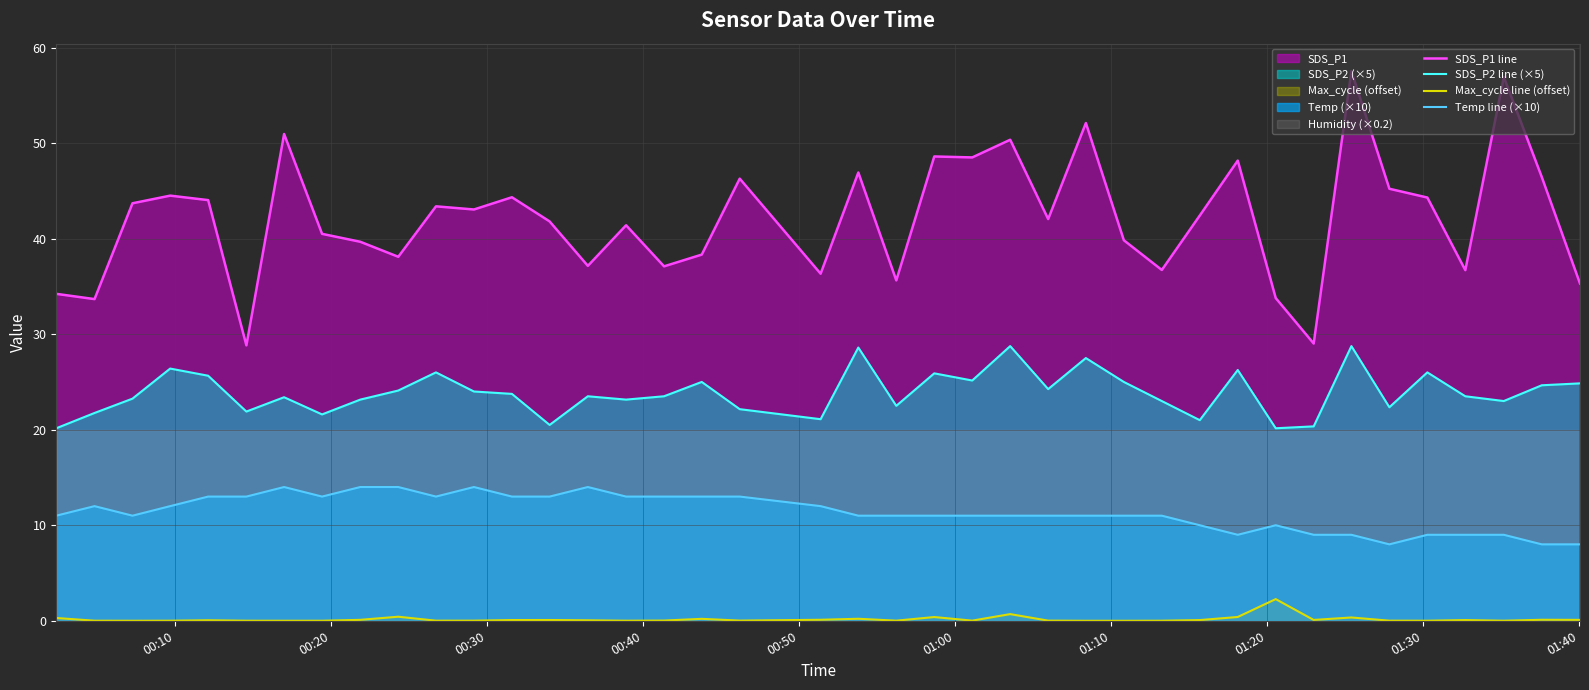

True or false: Temp line (×10) and SDS_P1 line cross at least once.

False